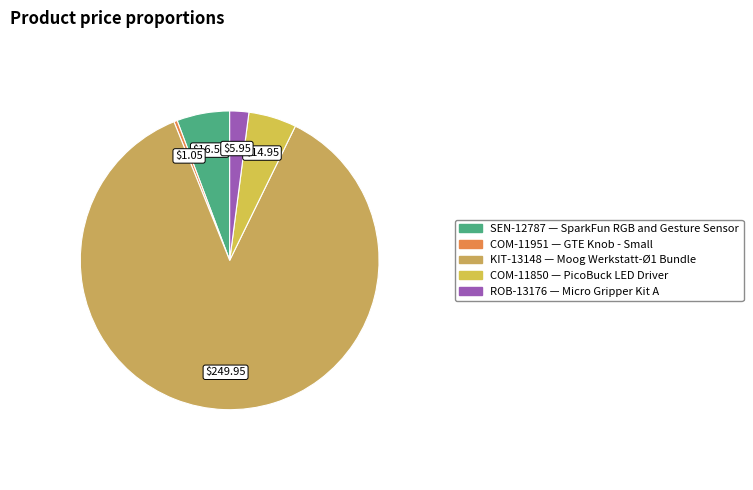

Approximately how many times larger is the value at COM-11850 compared to KIT-13148?

0.1